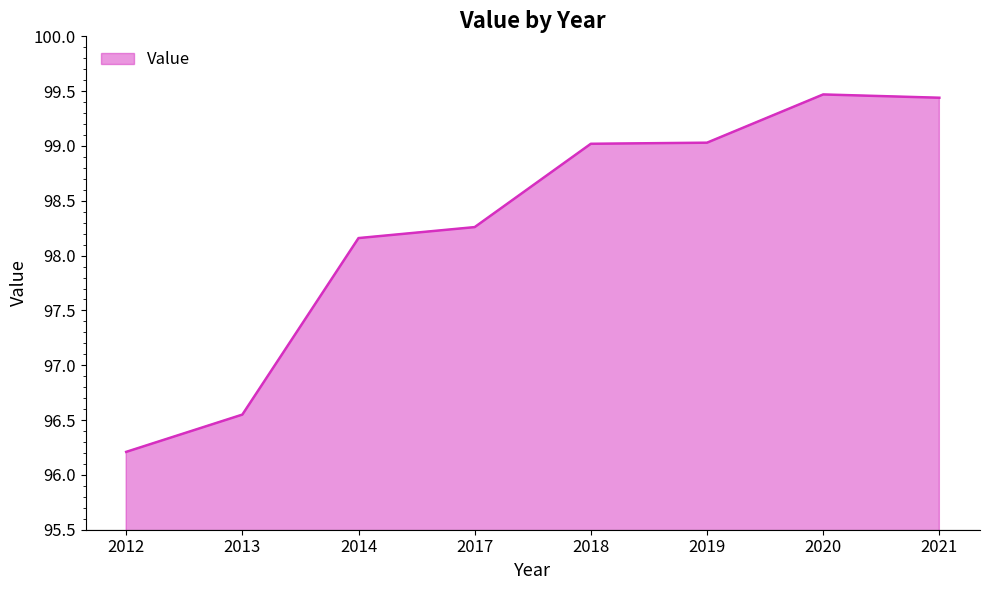

How many lines are shown in the chart?

1